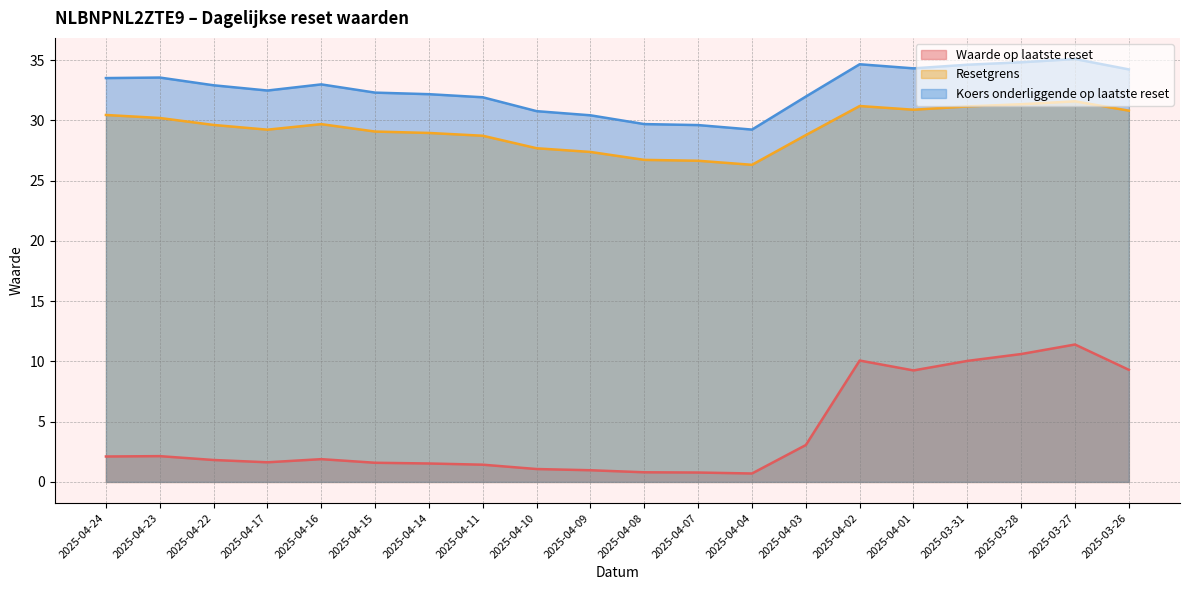

Which series has the largest total across all categories?

Koers onderliggende op laatste reset